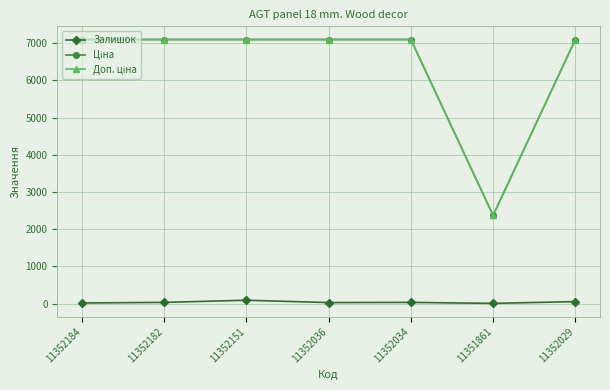

Is it true that Залишок equals 33.0 at 11352034?

True